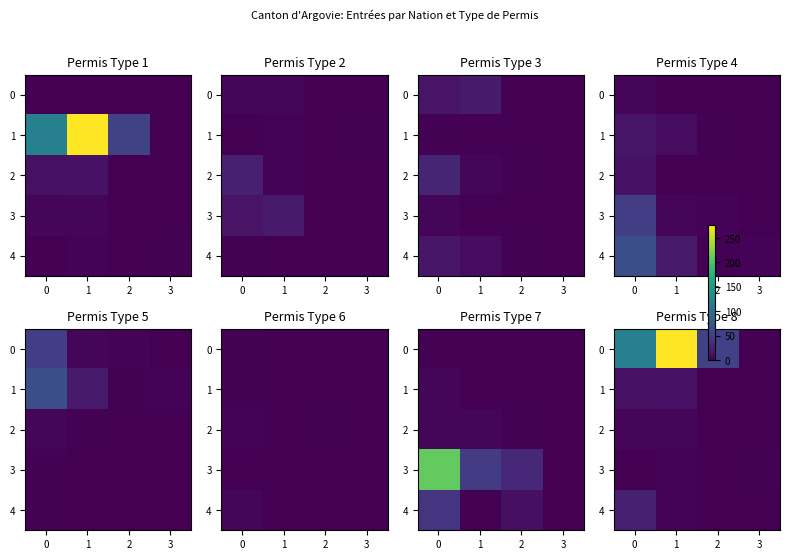

List the series in order of their peak value, highest first.

0, 4, 1, 2, 3